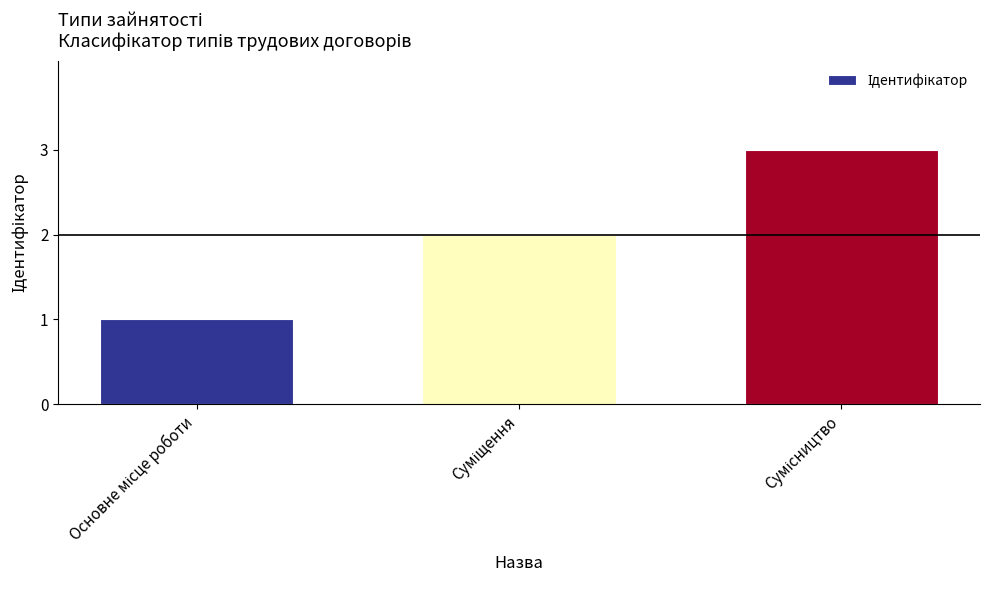

What is the greatest value displayed?

3